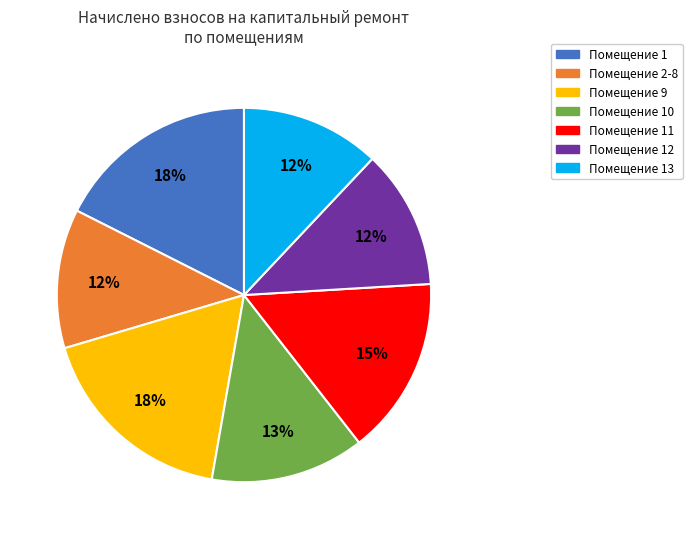

Does any single category account for the majority?

No